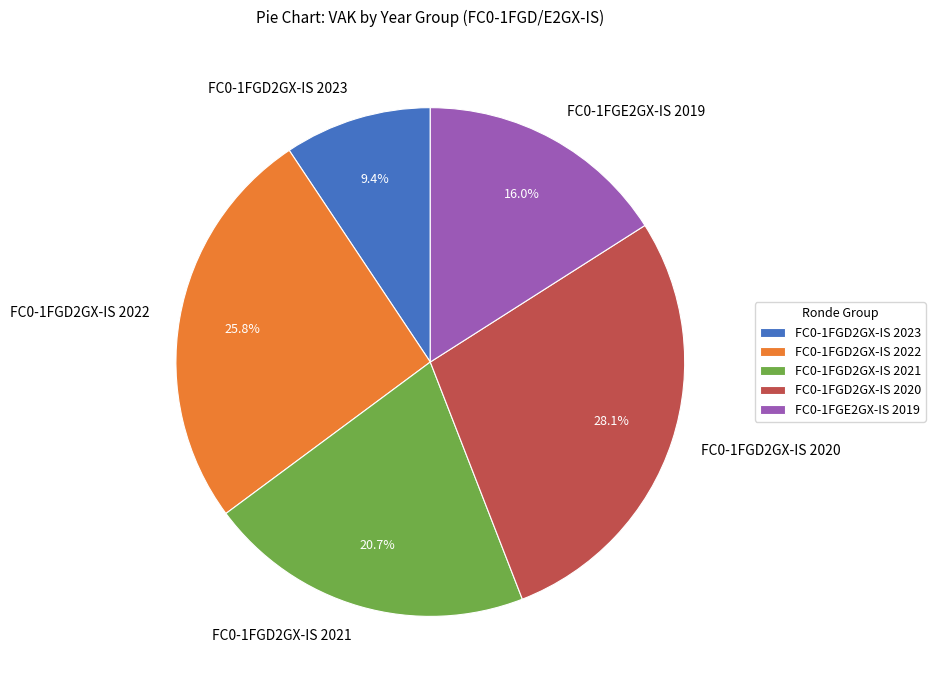

Which category has the biggest portion of the pie?

FC0-1FGD2GX-IS 2020